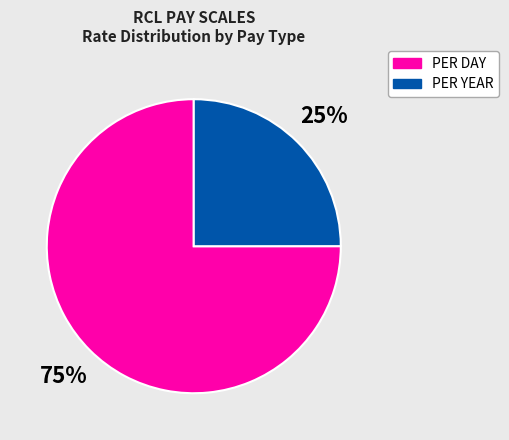

To the nearest percent, what is the difference between the largest and smallest slice percentages?

50%